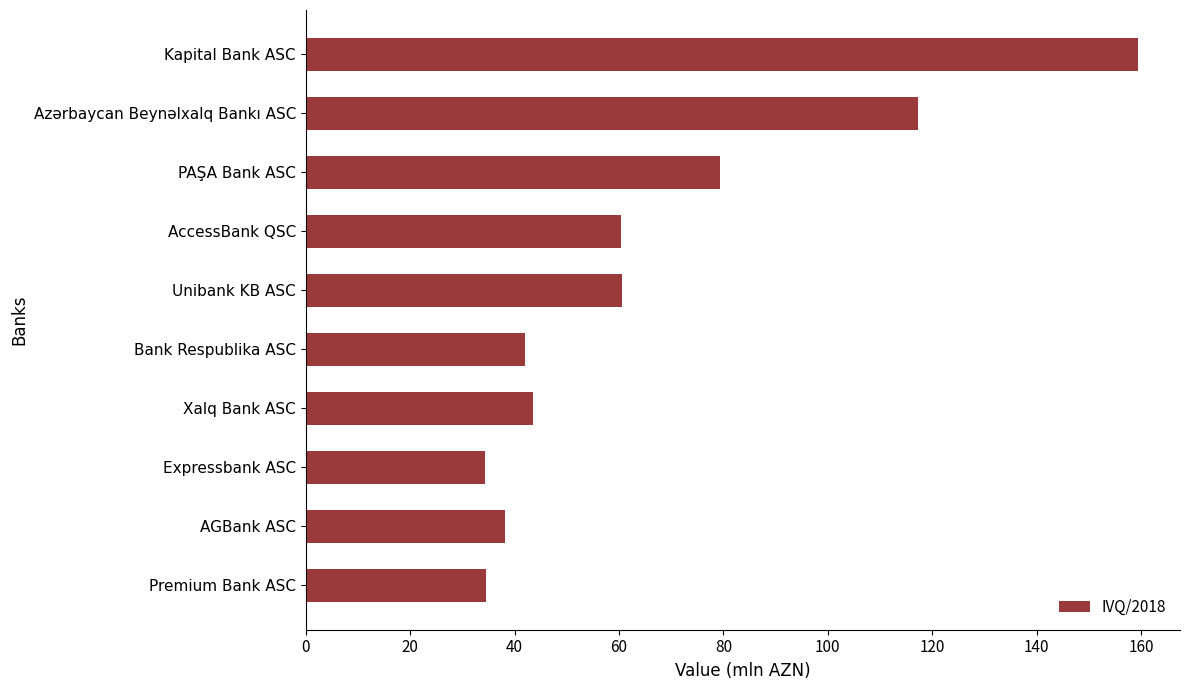

Is it true that the value at Bank Respublika ASC is 65.1?

False